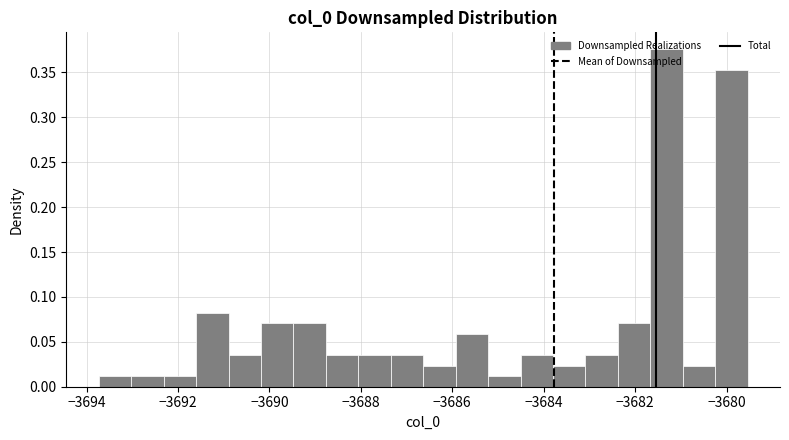

Around what value on the x-axis is the tallest bar? Give the approximate position of its centre, as read against the axis.

-3681.4